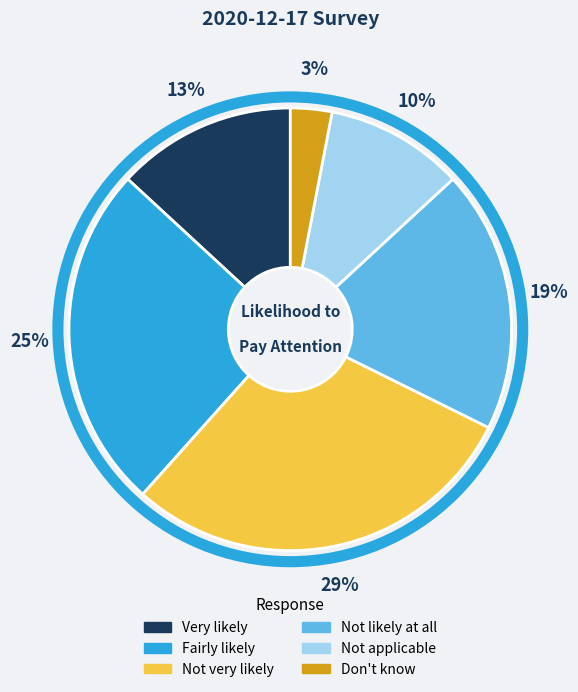

Is the sum of Not very likely and Very likely greater than half?

No